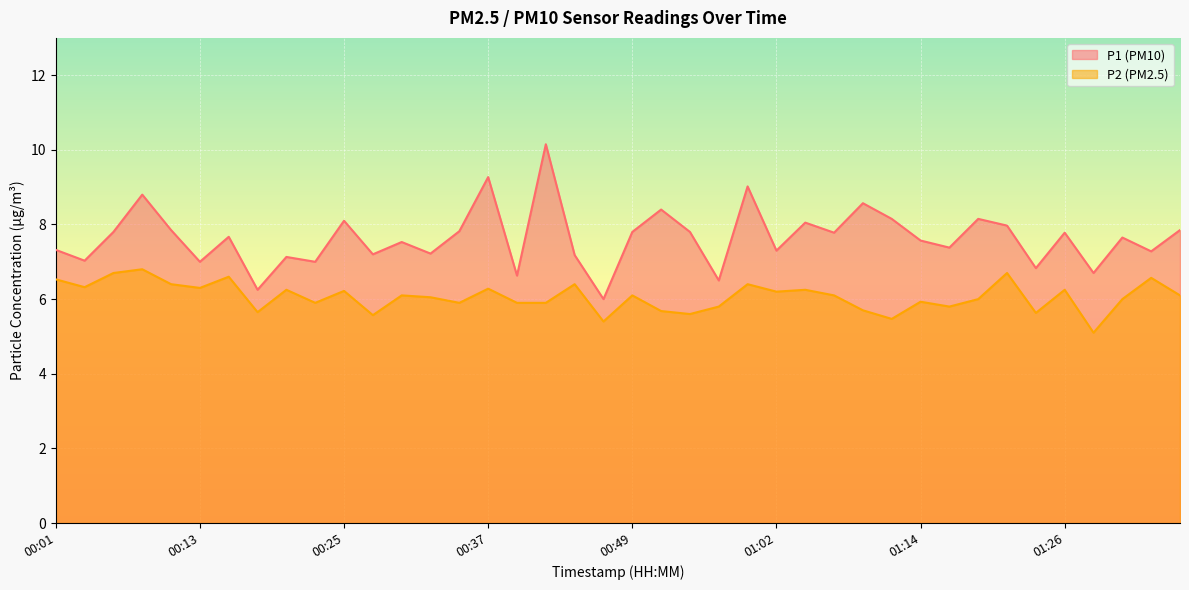

How many values in the P1 series are below 7?

6